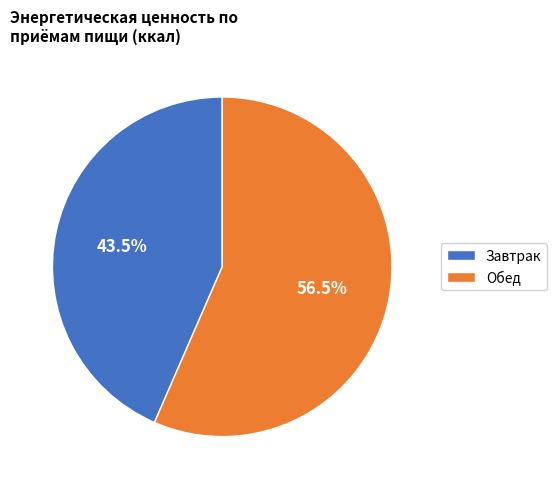

Which slice represents more than half of the pie?

Обед